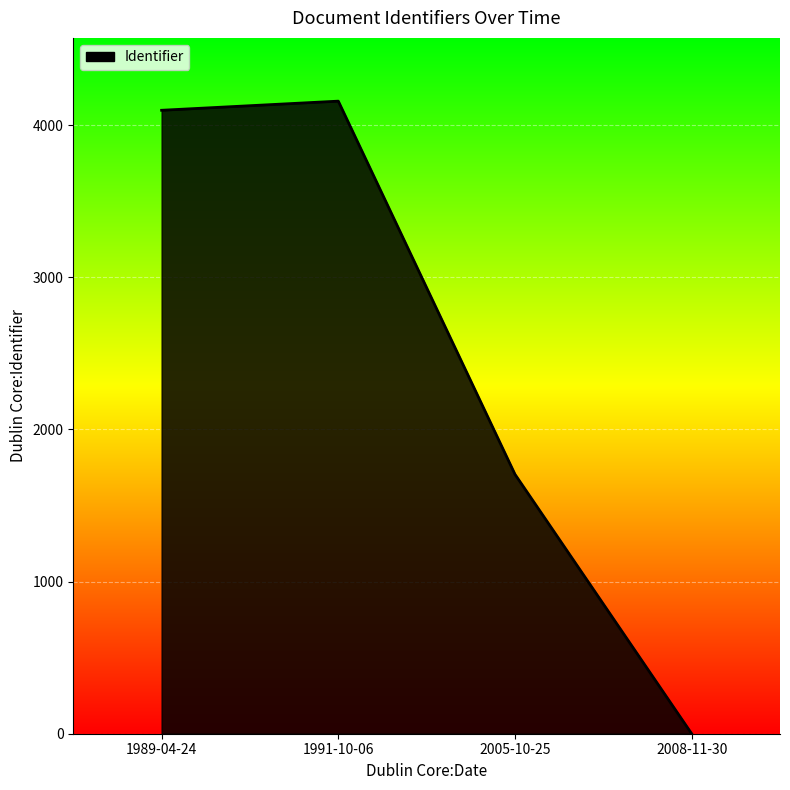

Where is the data nearest to the value 2079?

2005-10-25